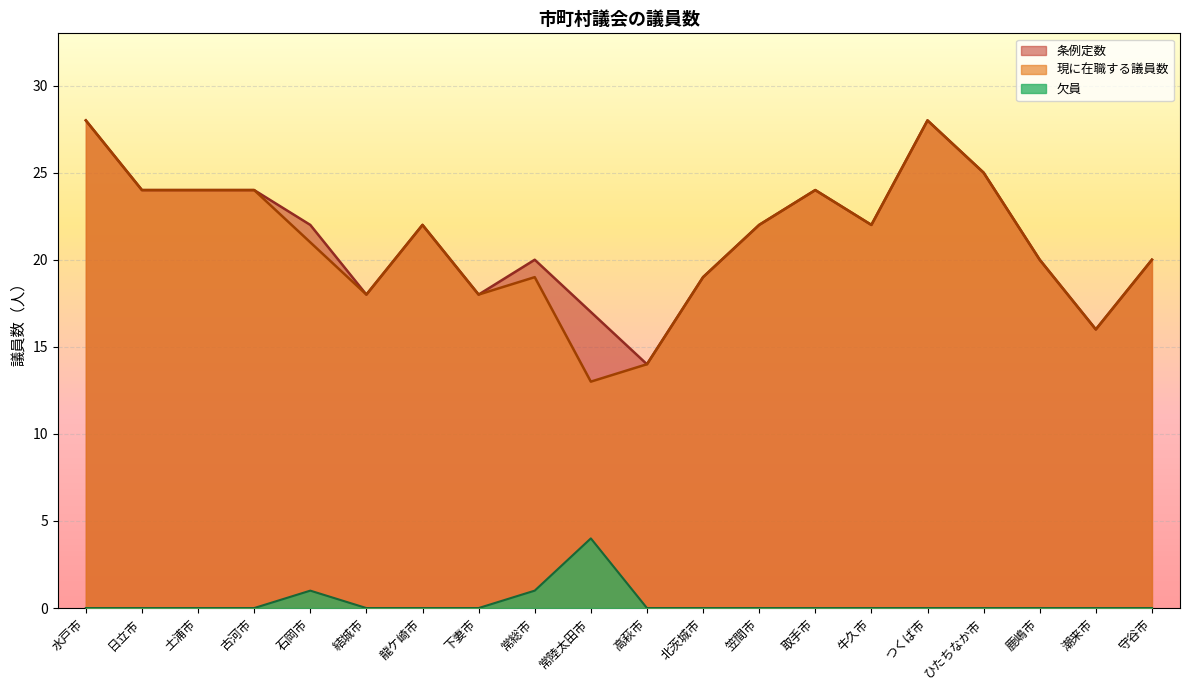

True or false: 条例定数 has a value of 22 at 牛久市.

True